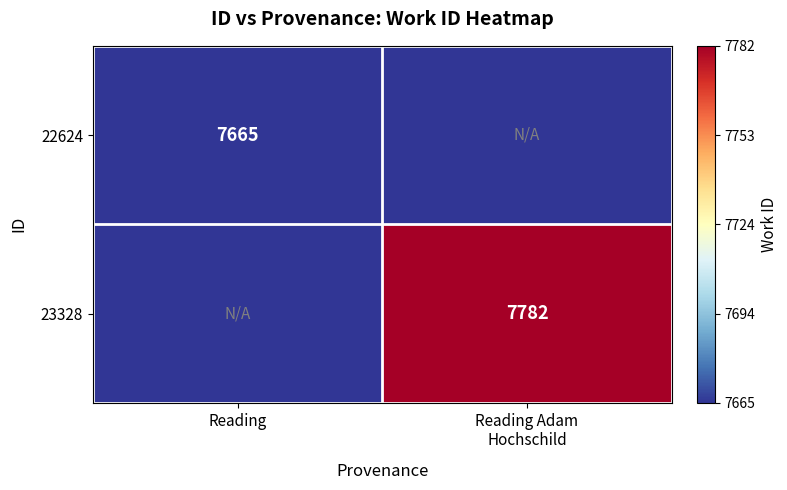

What is the greatest value displayed?

7782